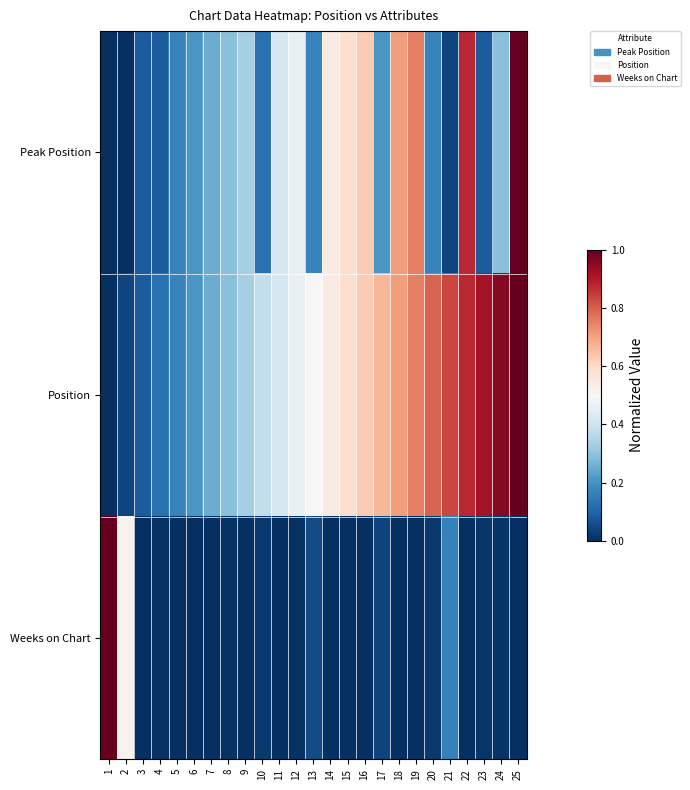

Which series has the widest spread of values?

Peak Position